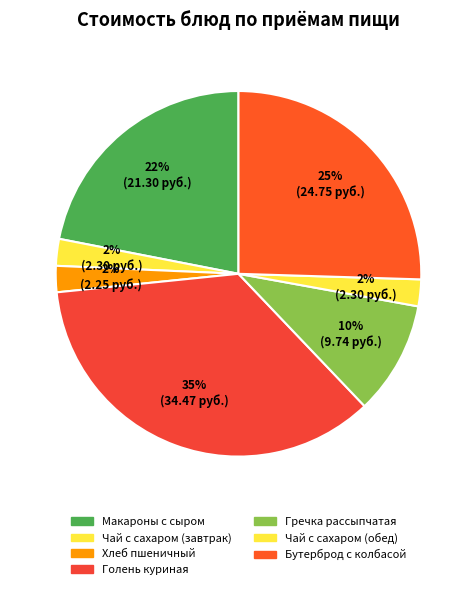

To the nearest percent, what is the difference between the largest and smallest slice percentages?

33%